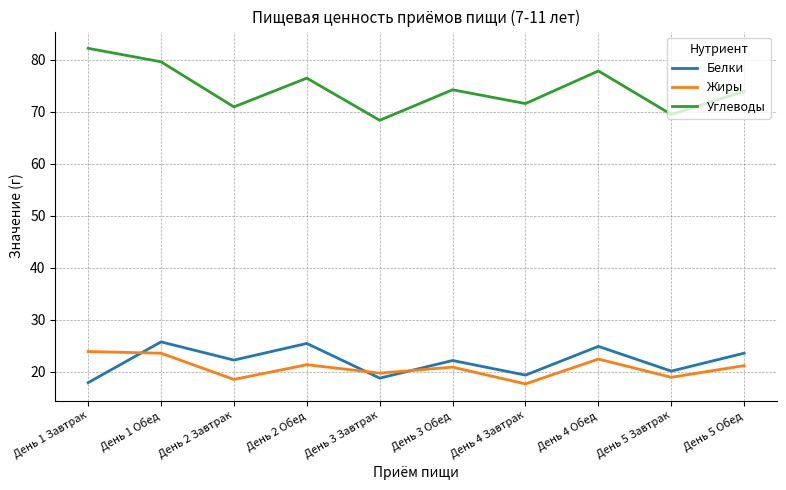

Does the chart have visible grid lines?

Yes